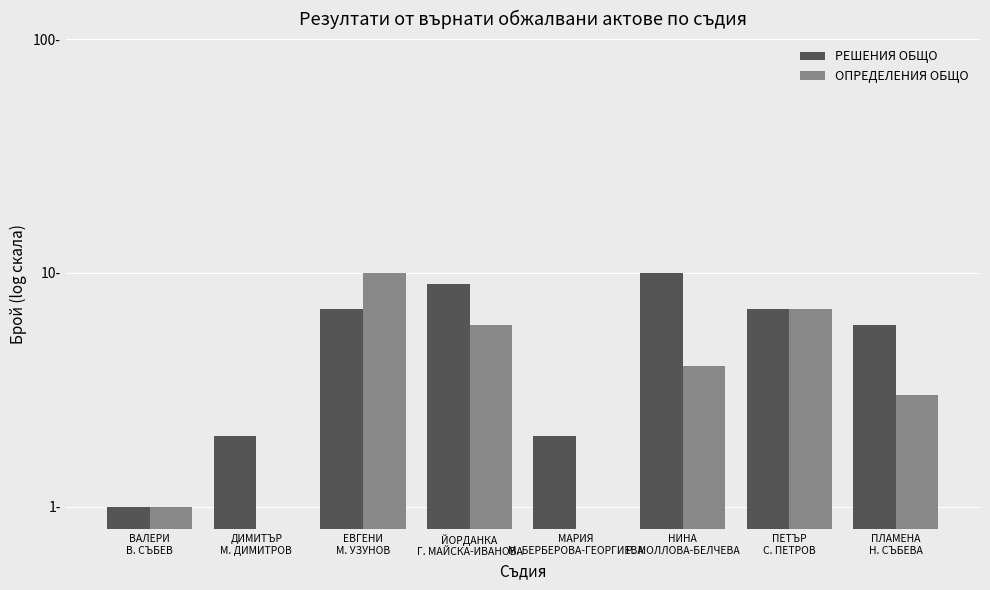

At which label does ОПРЕДЕЛЕНИЯ ОБЩО first exceed 4?

ЕВГЕНИ
М. УЗУНОВ